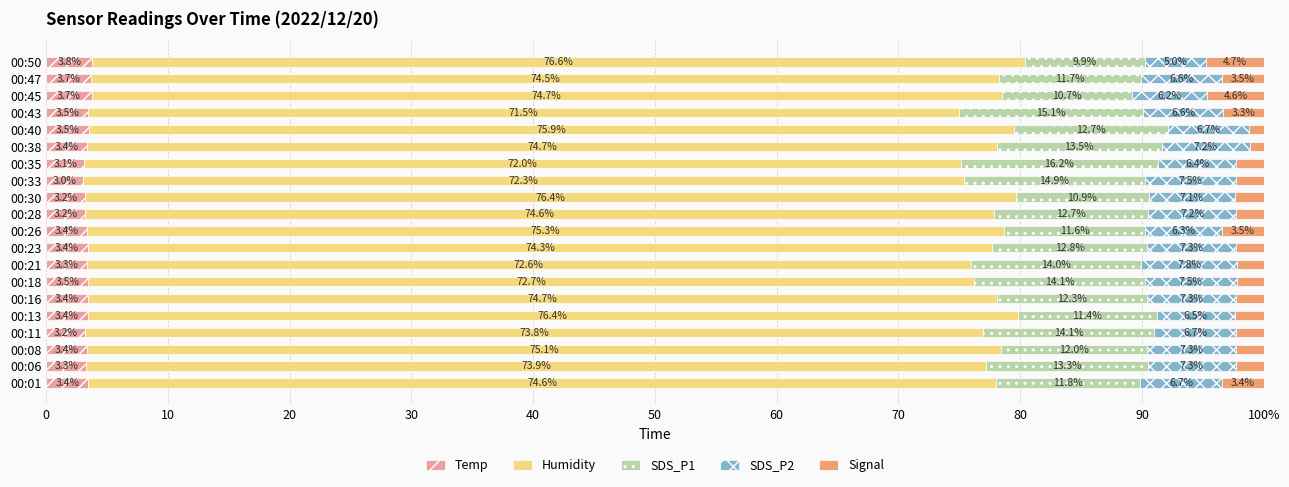

What are all the series names shown in the legend?

Temp, Humidity, SDS_P1, SDS_P2, Signal